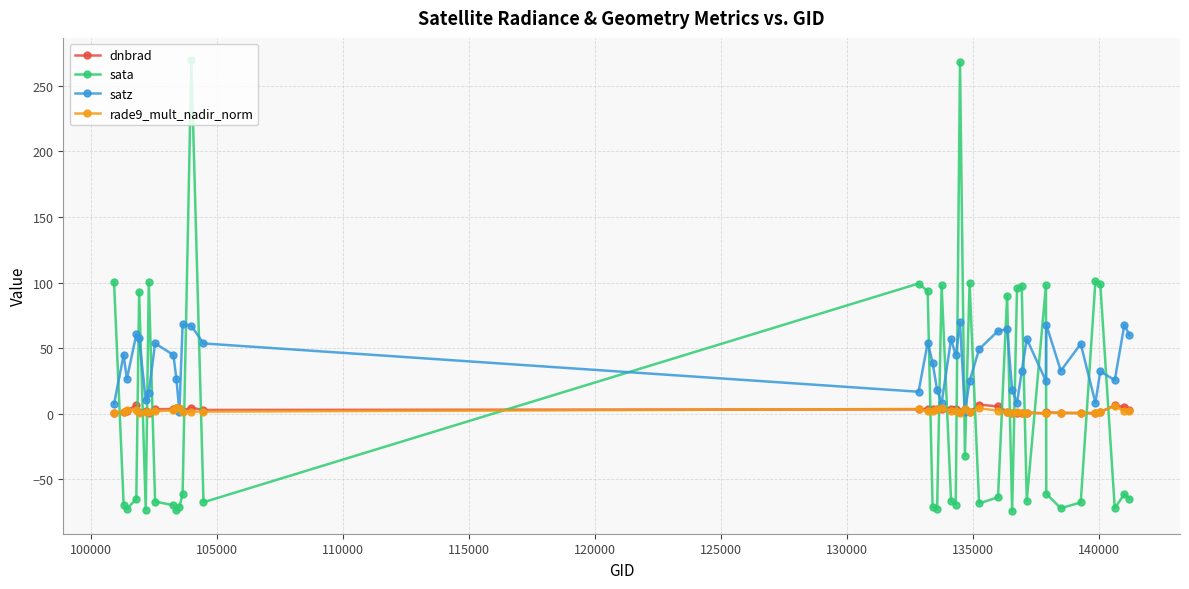

What are all the series names shown in the legend?

dnbrad, sata, satz, rade9_mult_nadir_norm